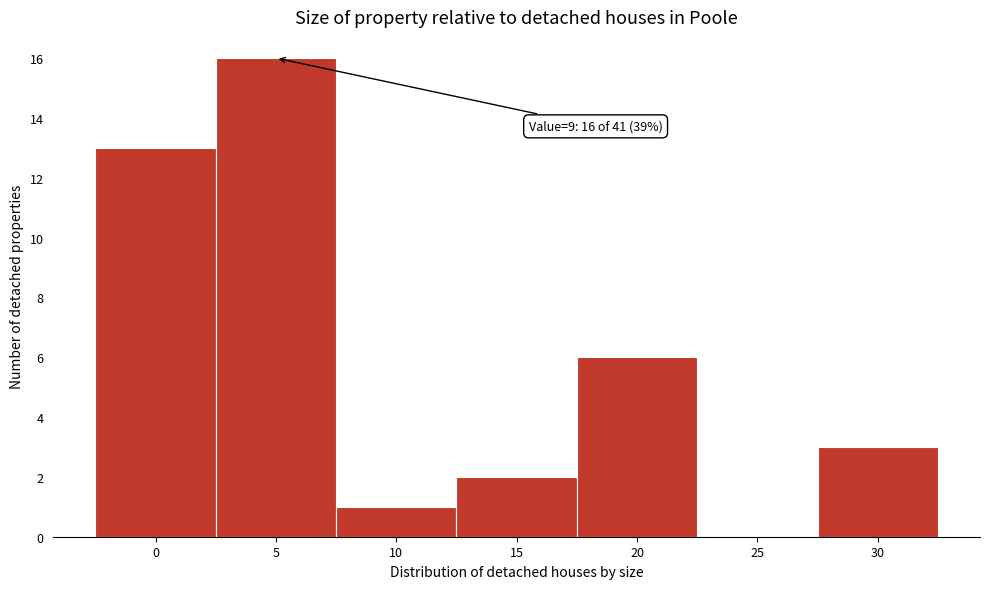

Reading left to right, list all the values displayed in this chart.

0=13	5=16	10=1	15=2	20=6	25=0	30=3